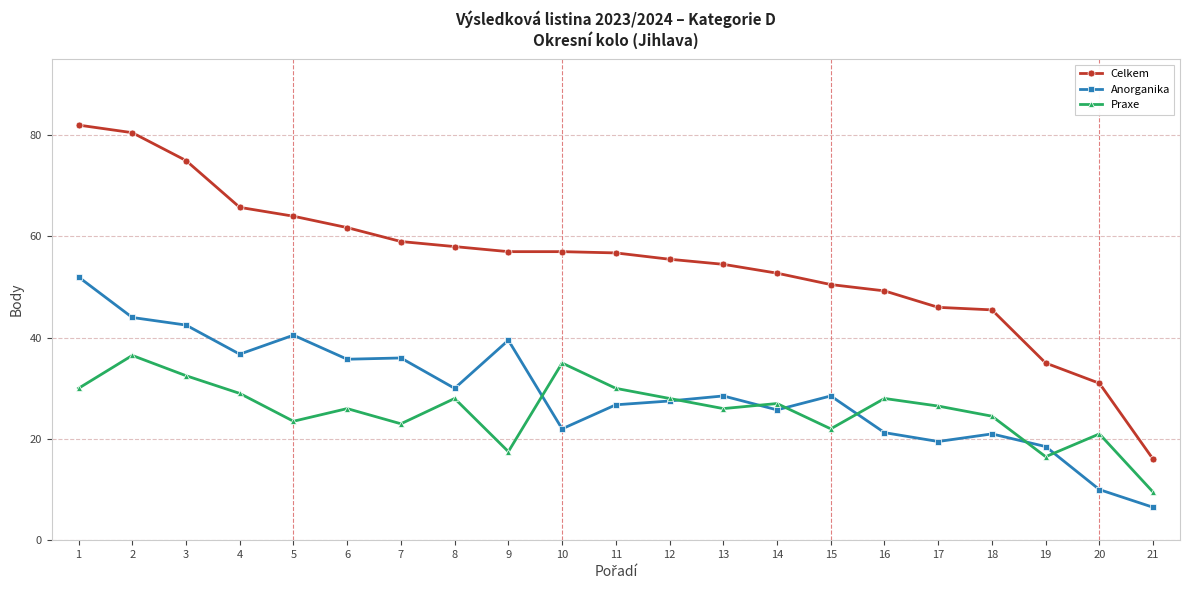

True or false: Praxe and Celkem cross at least once.

False